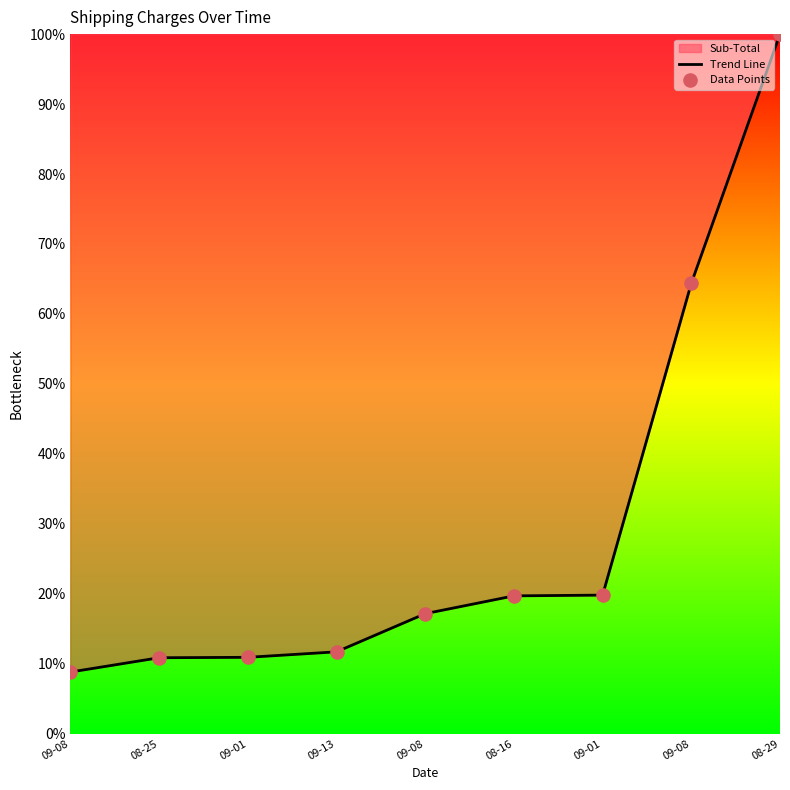

Which series reaches the minimum Y coordinate?

Trend Line